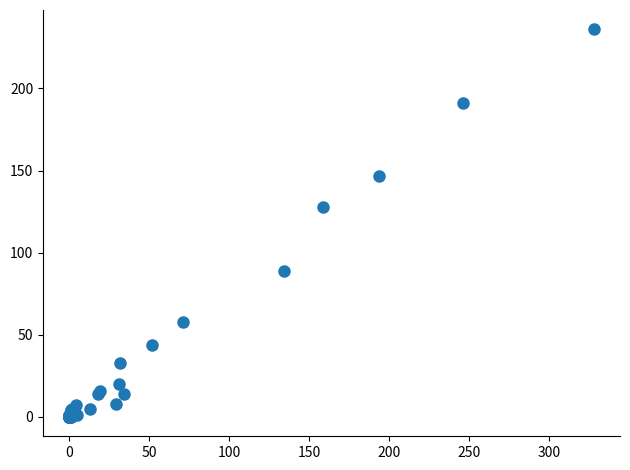

What Y value in the scatter plot is closest to 118?

128